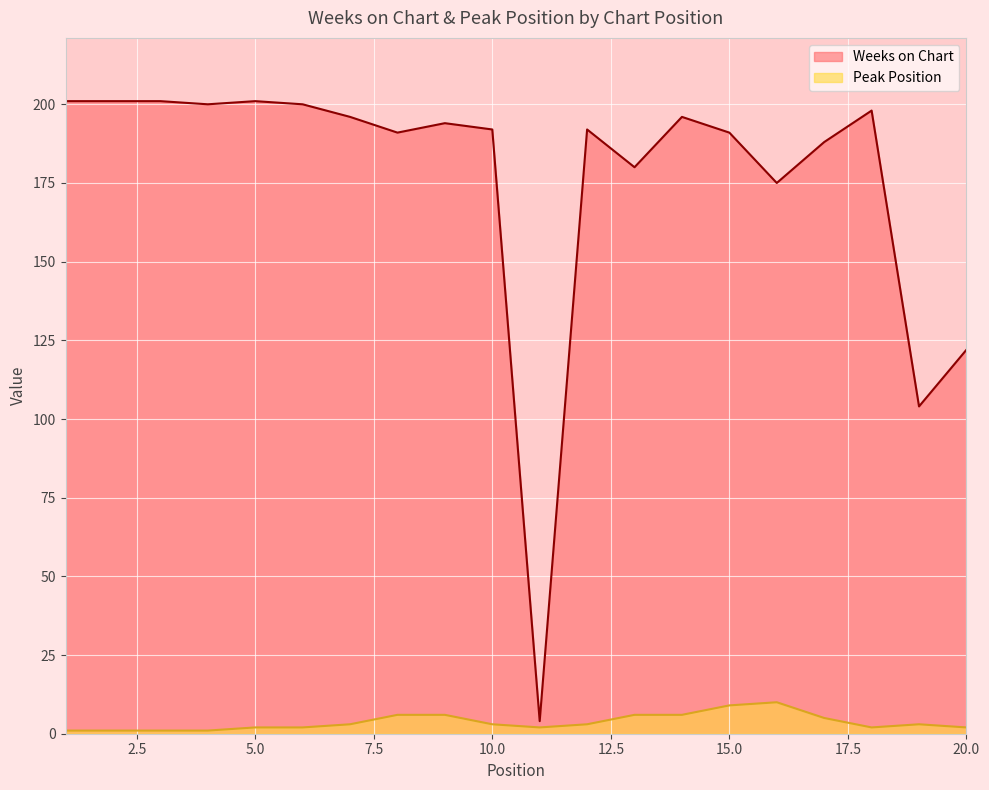

True or false: Weeks on Chart has more than 0 interior local peaks.

True